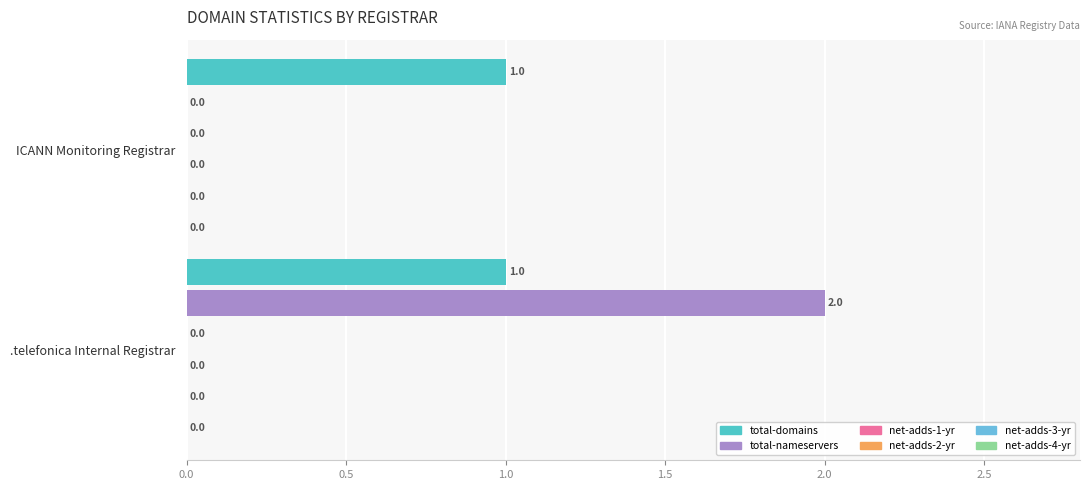

How many values in total-nameservers are above zero?

1